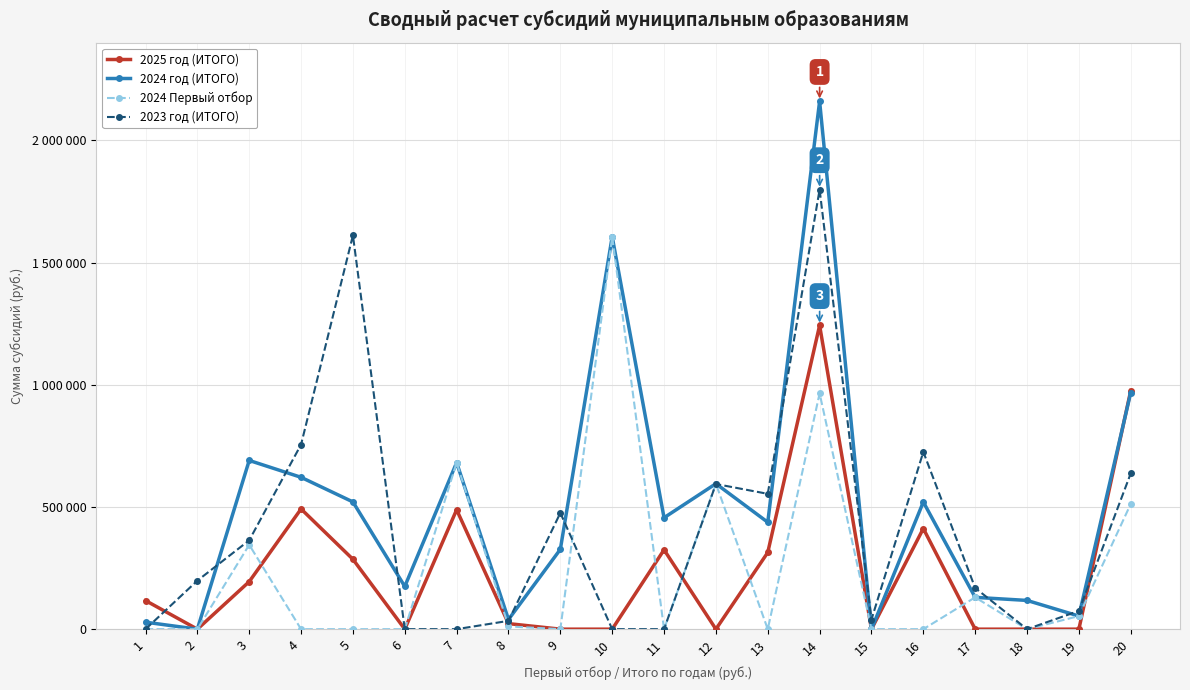

What is the spread (max minus min) of values at 2?

198500